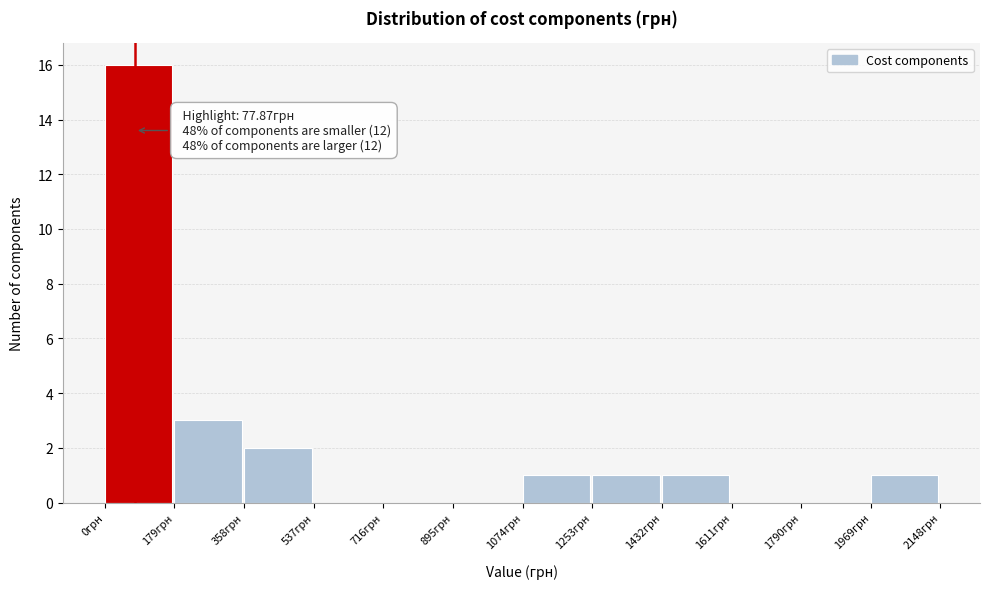

Which range on the x-axis has the tallest bar?

0 to 180